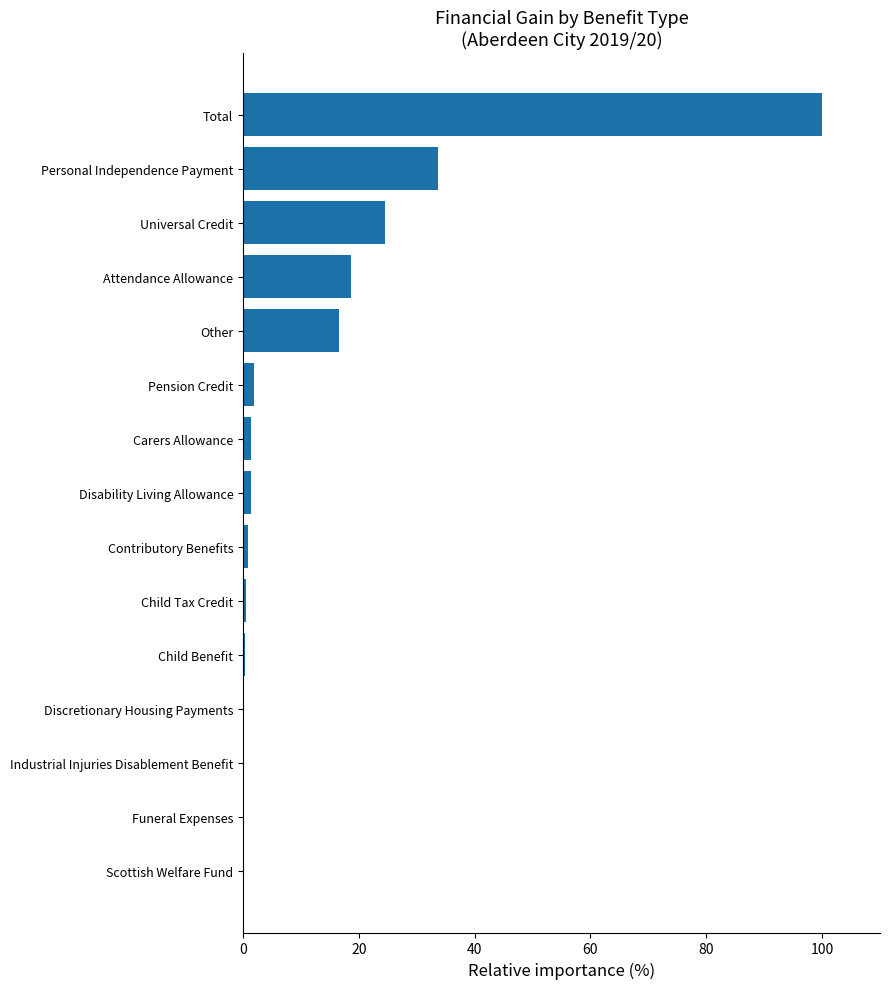

What is the change in value from Other to Universal Credit?

+8.0